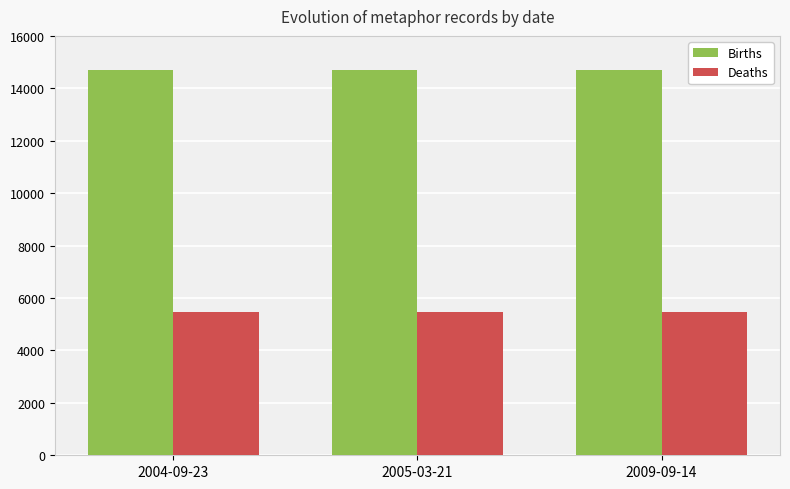

What position from the left is 2009-09-14?

3